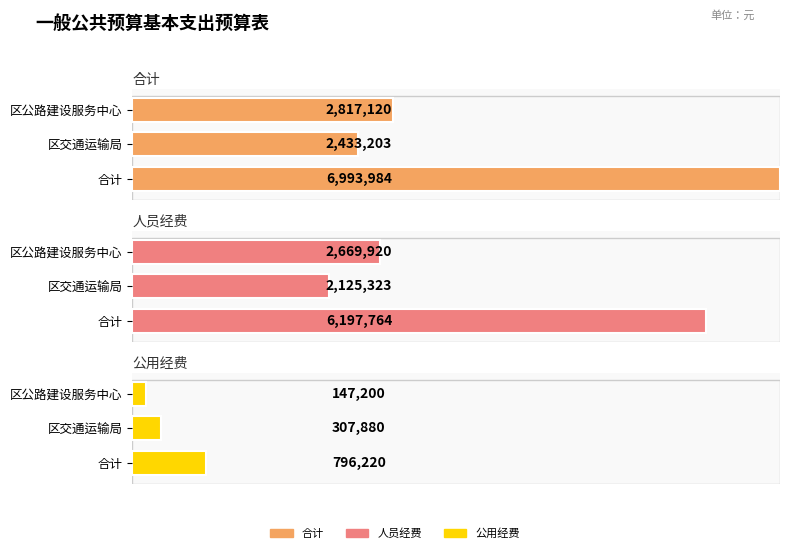

Rank the categories by 人员经费 value from highest to lowest.

合计, 区公路建设服务中心, 区交通运输局